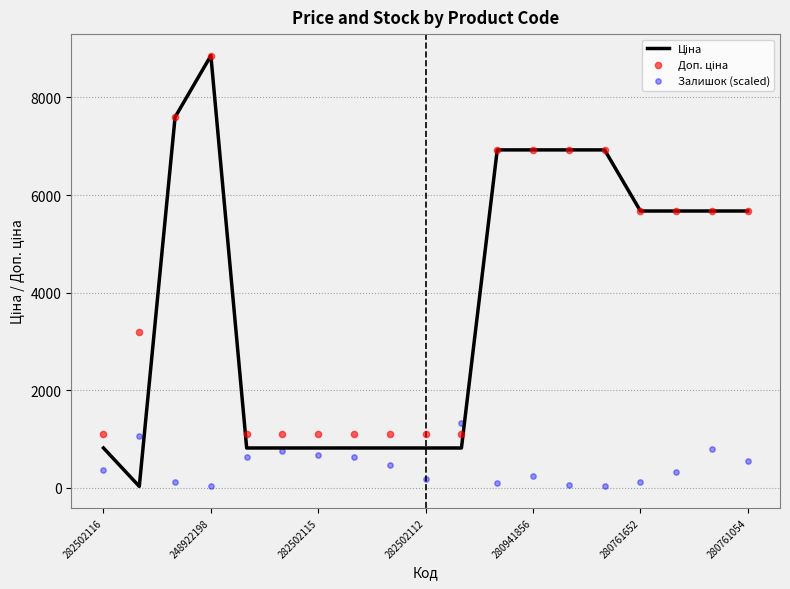

At how many categories does at least one series exceed 7146?

2